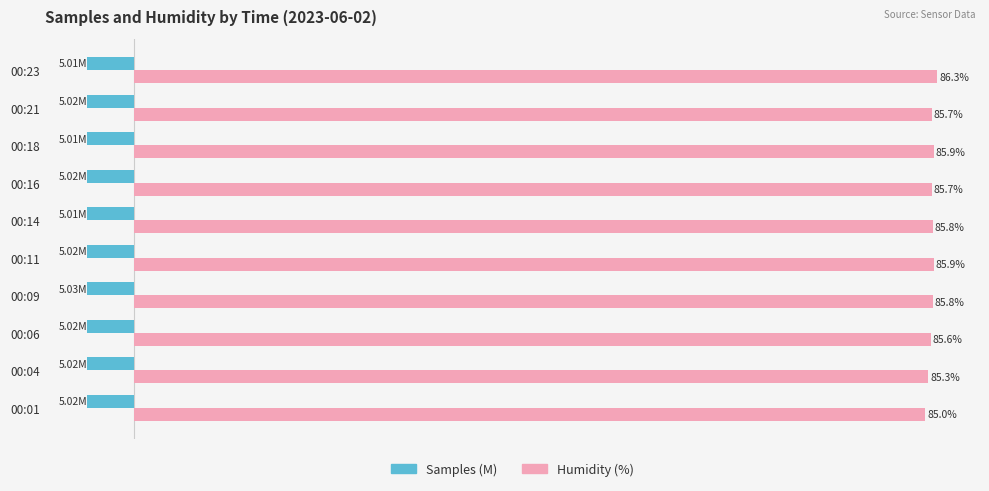

Rank the series at 00:09 from highest to lowest value.

Humidity (%), Samples (M)